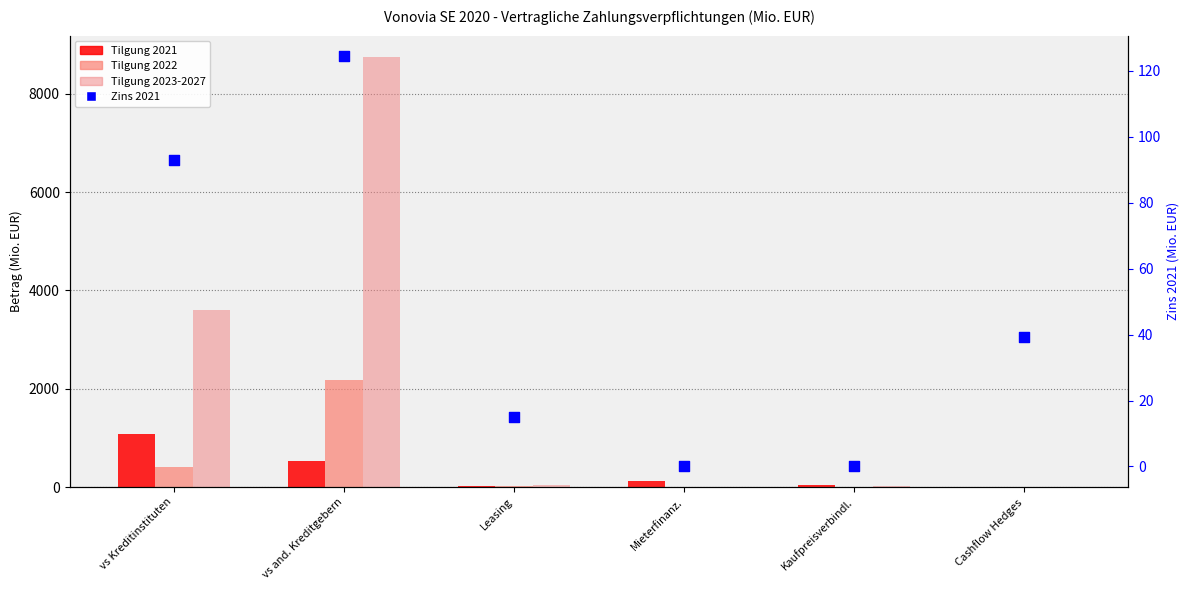

At how many categories does at least one series exceed 6923?

1